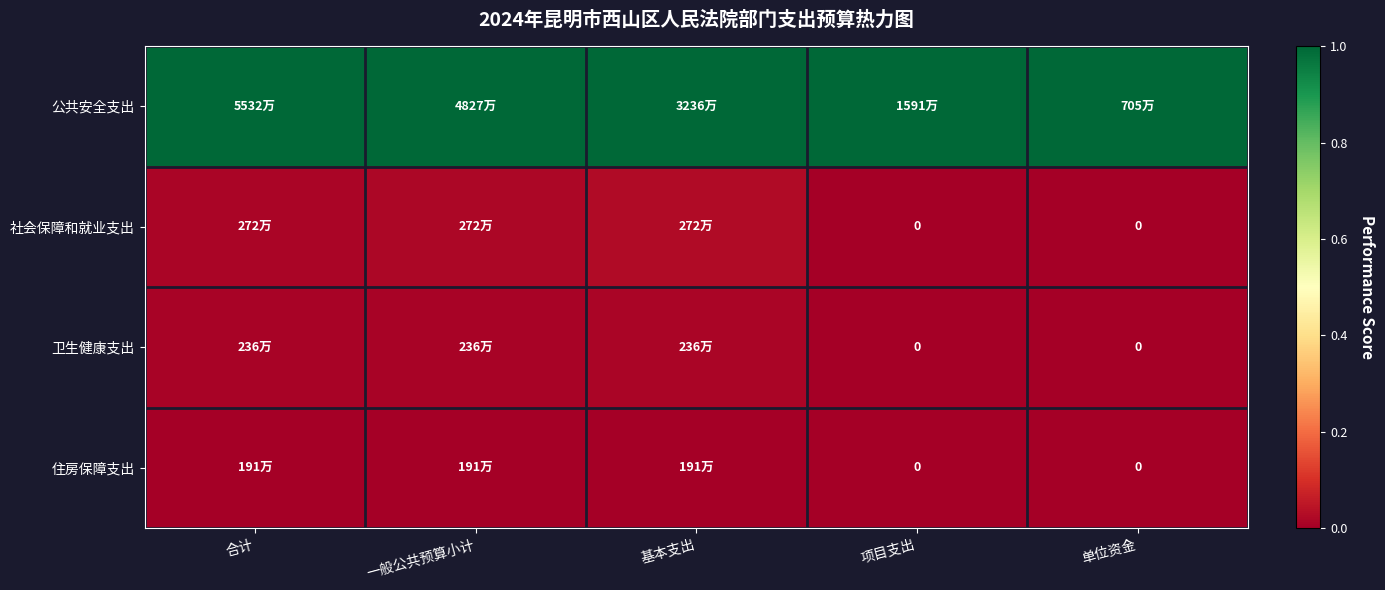

What is the spread (max minus min) of values at 基本支出?

1.0